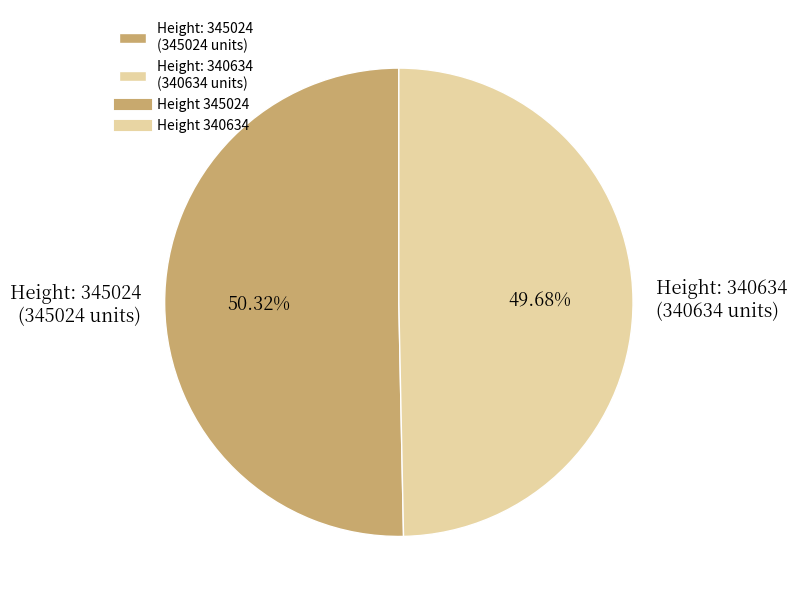

Between Height: 345024 (345024 units) and Height: 340634 (340634 units), which is larger?

Height: 345024 (345024 units)